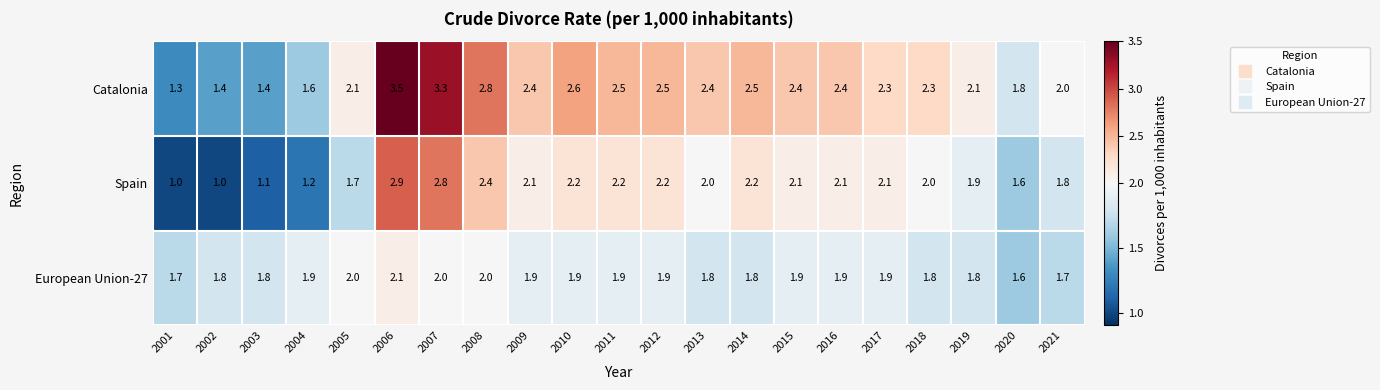

The value of European Union-27 at 2006 is 2.1. True or false?

True